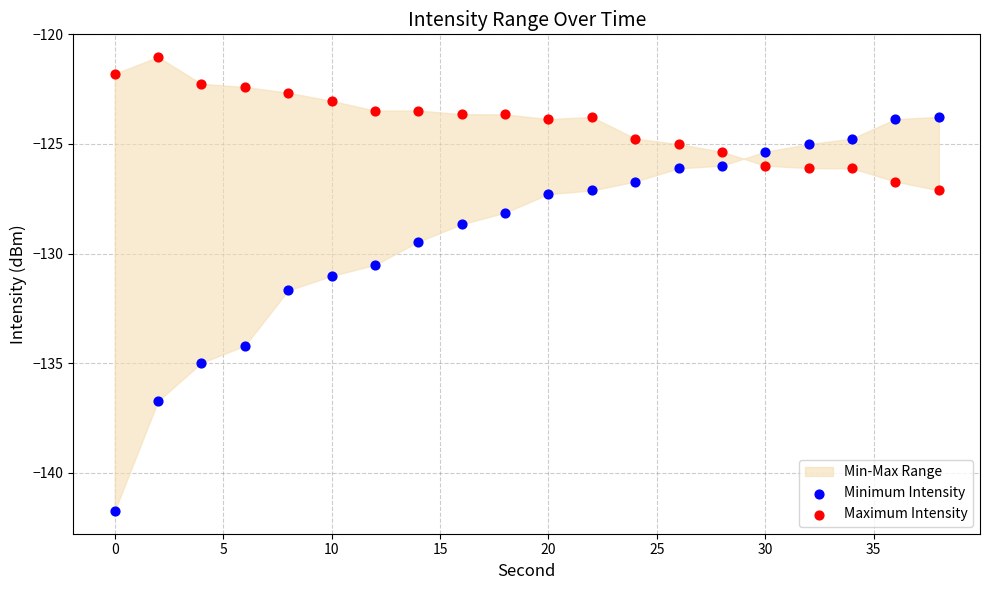

Which series has the largest Y range (max minus min)?

Minimum Intensity